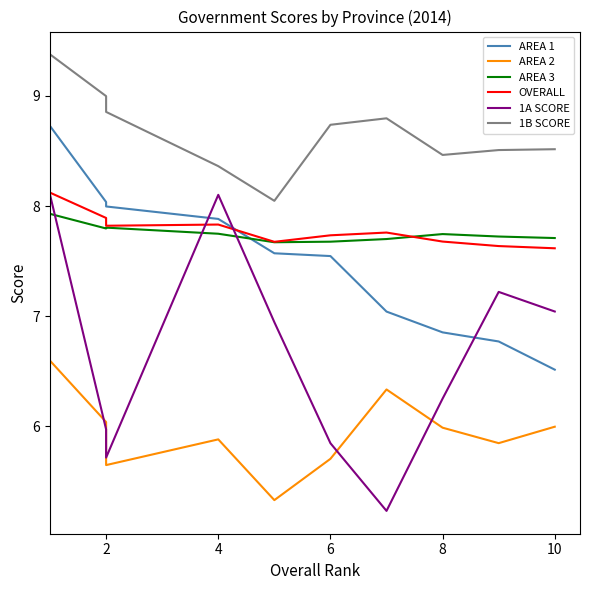

How many series are shown in this chart?

6